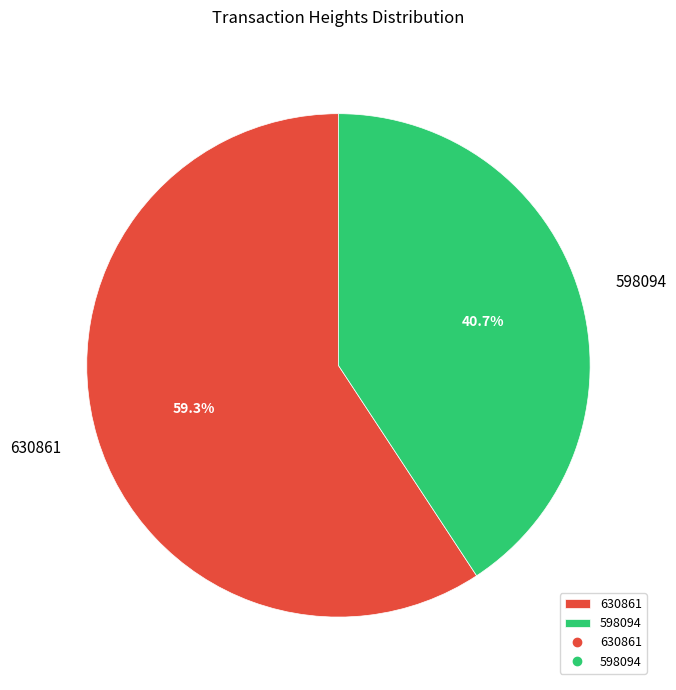

True or false: 630861 accounts for 46% of the total.

False